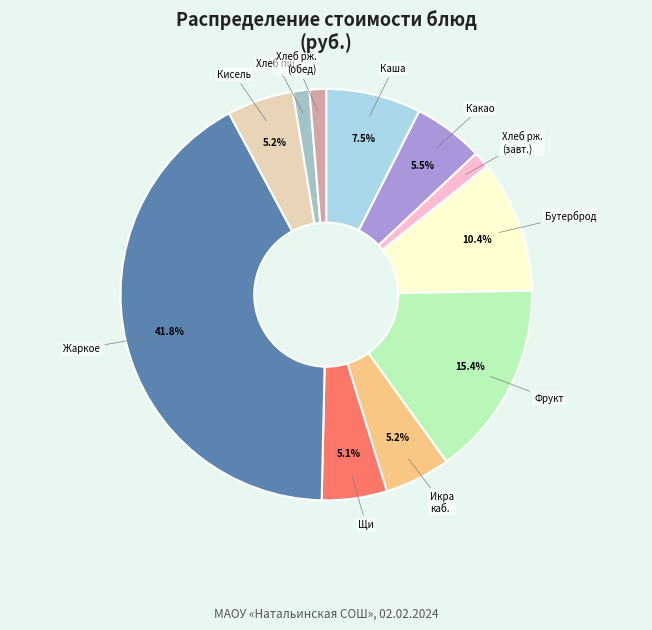

Count the number of slices in the pie.

11